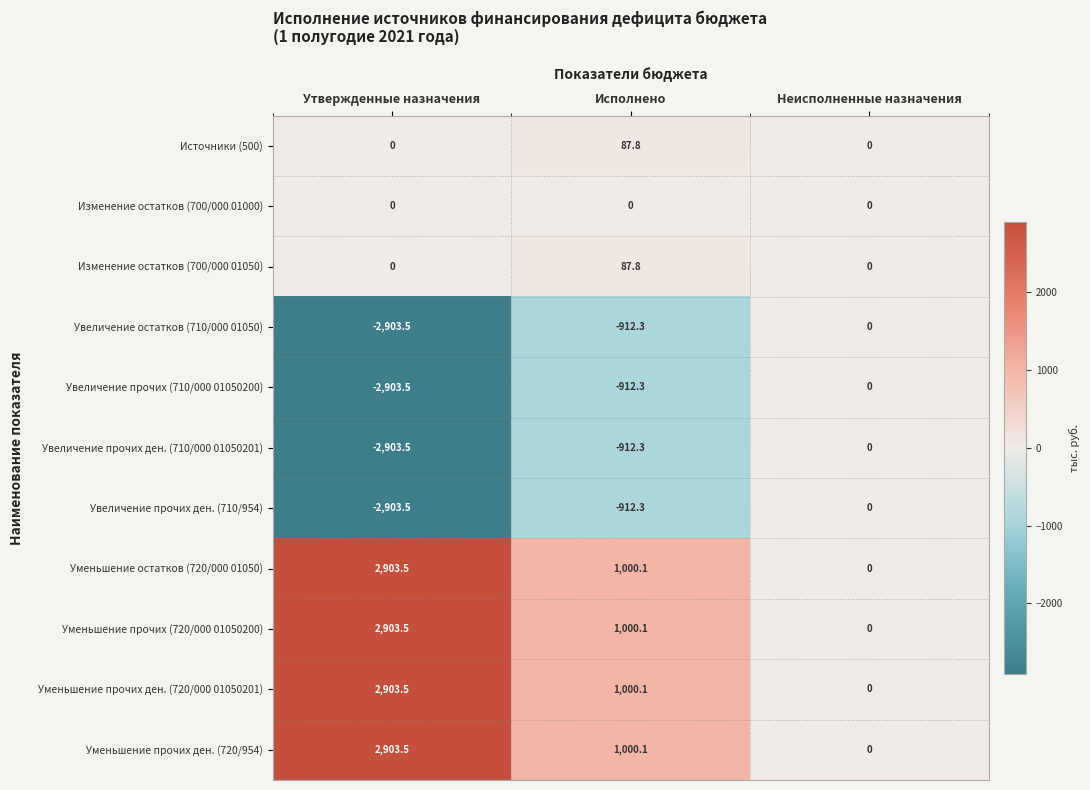

What is the difference between the highest and lowest values at Утвержденные назначения?

5807.0